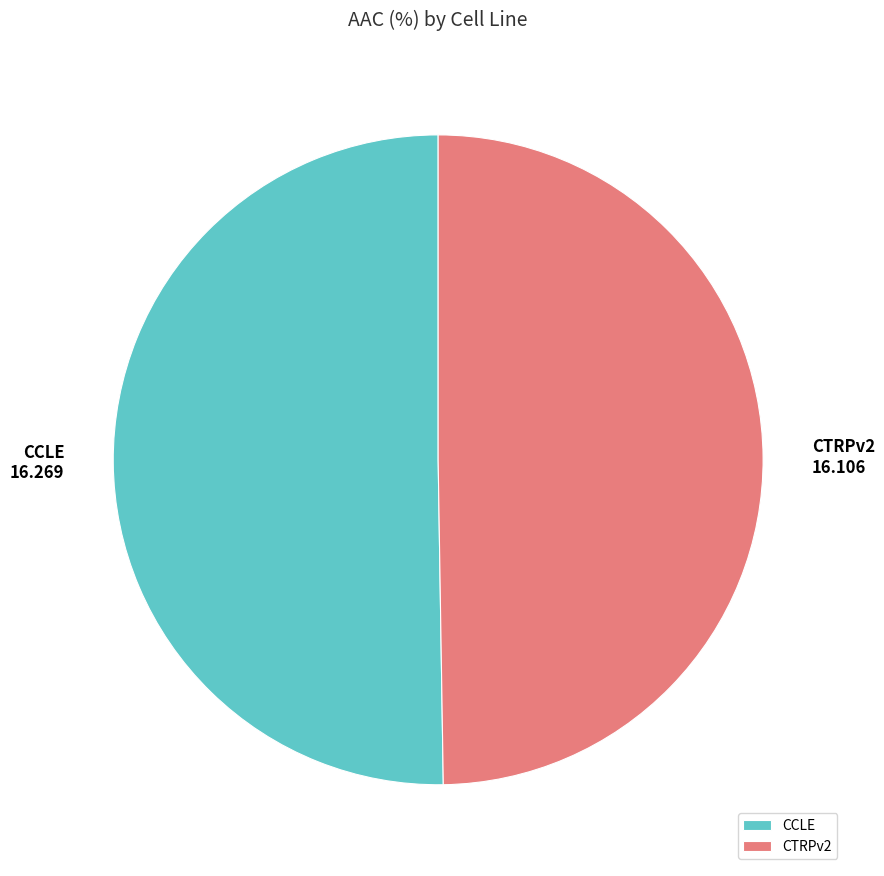

Does any single category account for the majority?

Yes